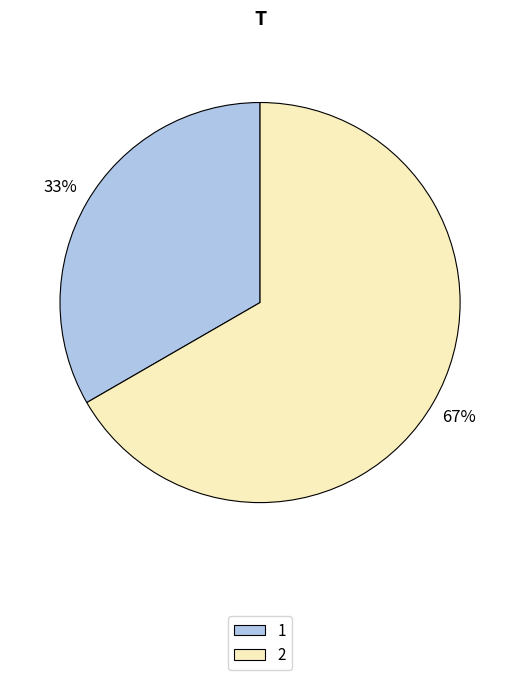

Which has a higher value, 2 or 1?

2